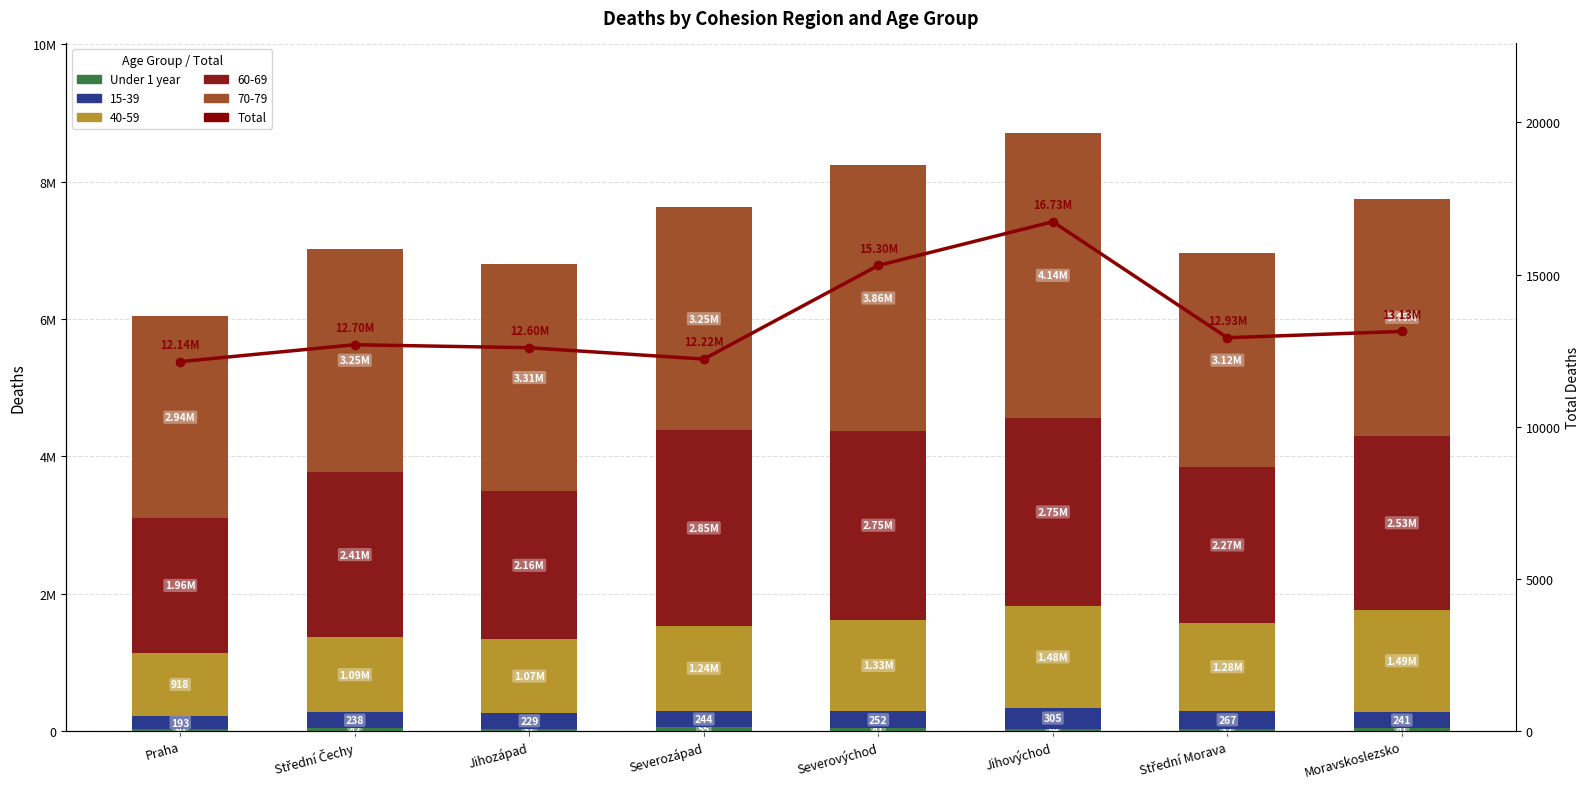

What is the spread (max minus min) of values at Moravskoslezsko?

13092